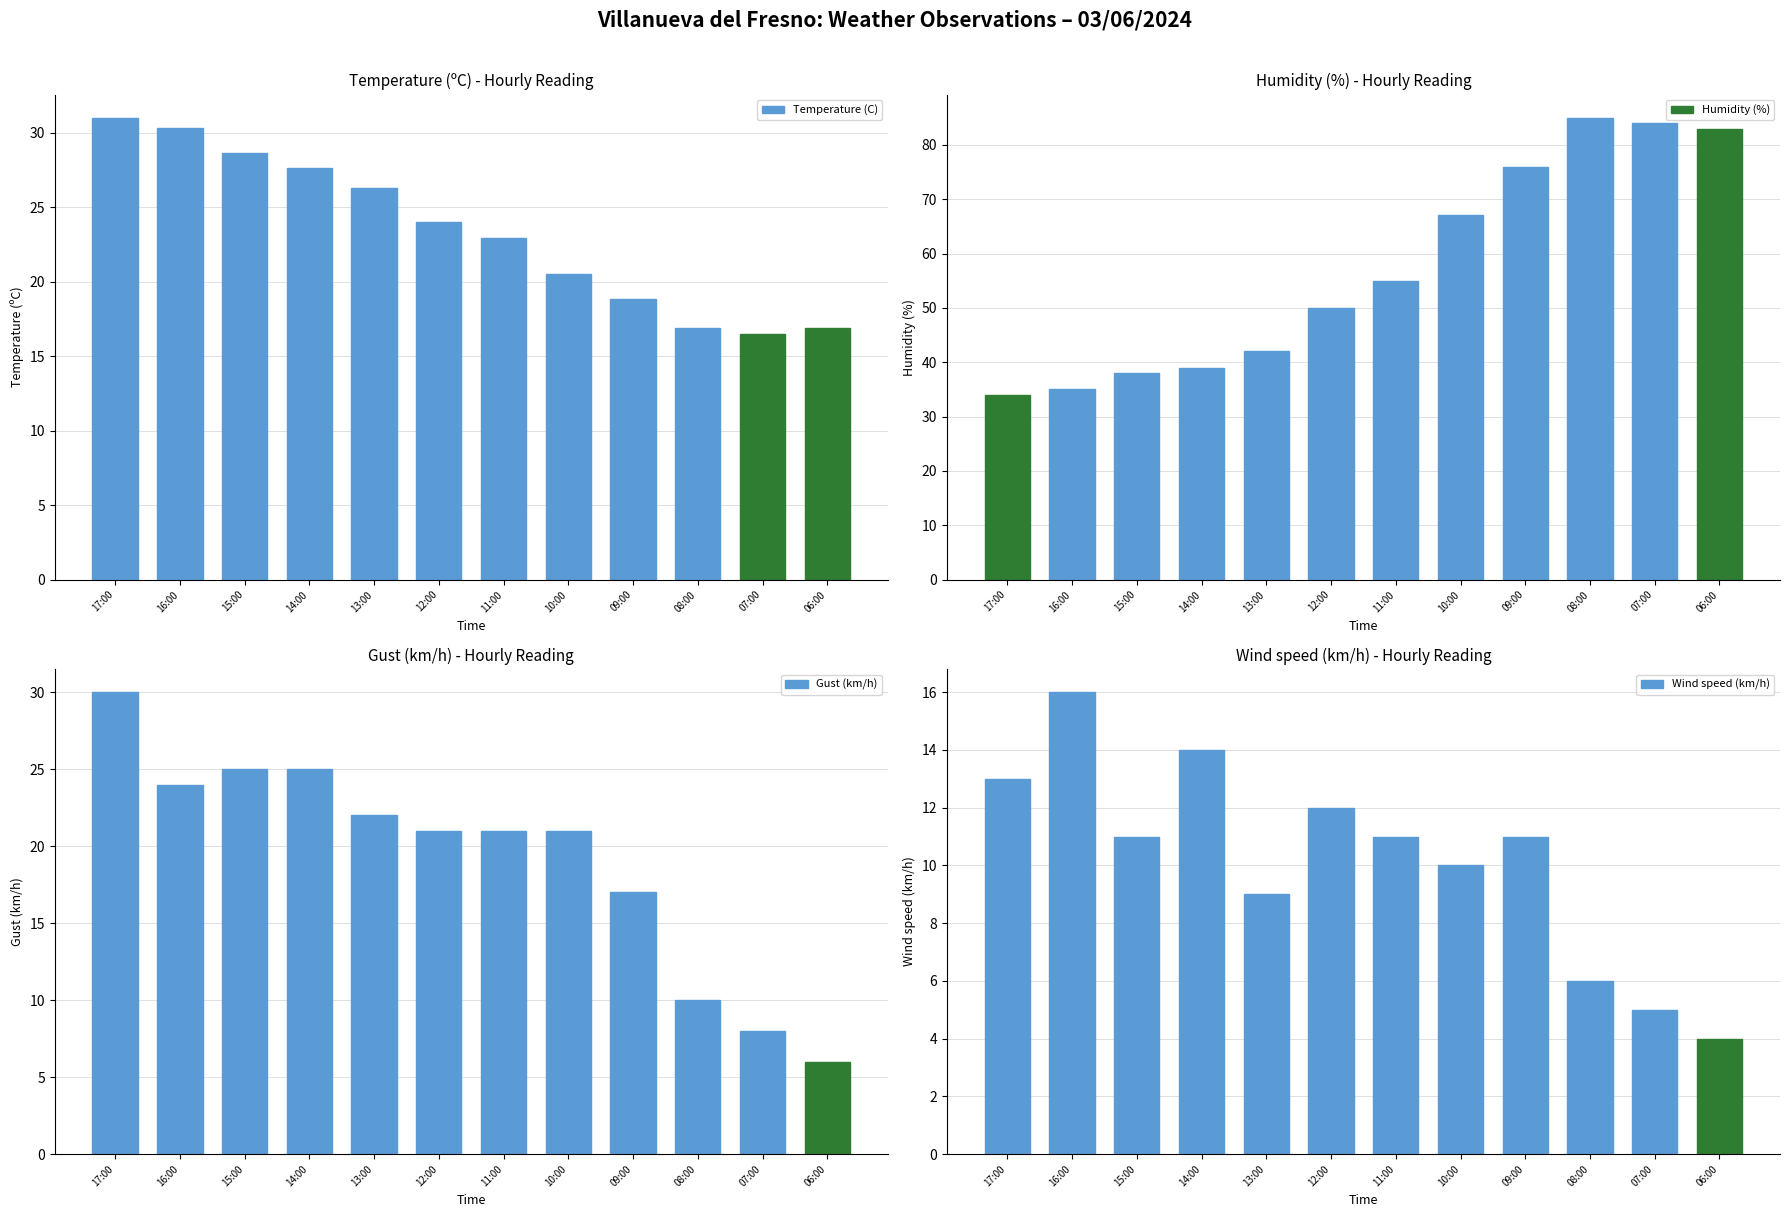

What is the maximum value for Wind speed (km/h)?

16